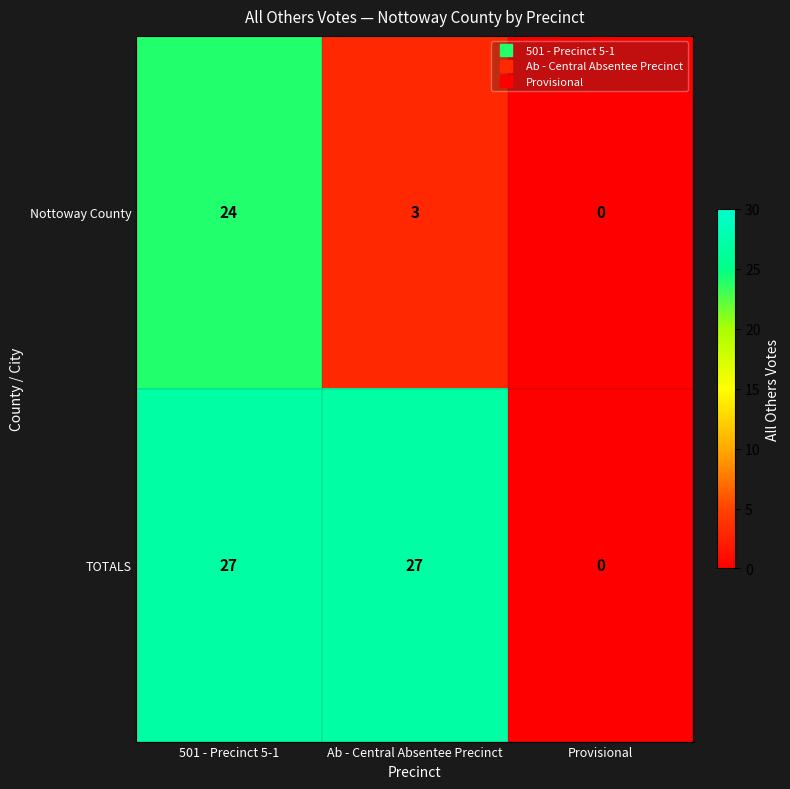

The TOTALS series shows 35 at Ab - Central Absentee Precinct. True or false?

False